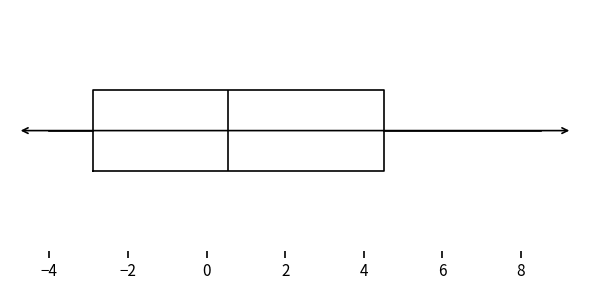

Where does the right whisker of the box end on the x-axis? The values are not printed on the chart, so give them approximately, as read against the axis.

8.6